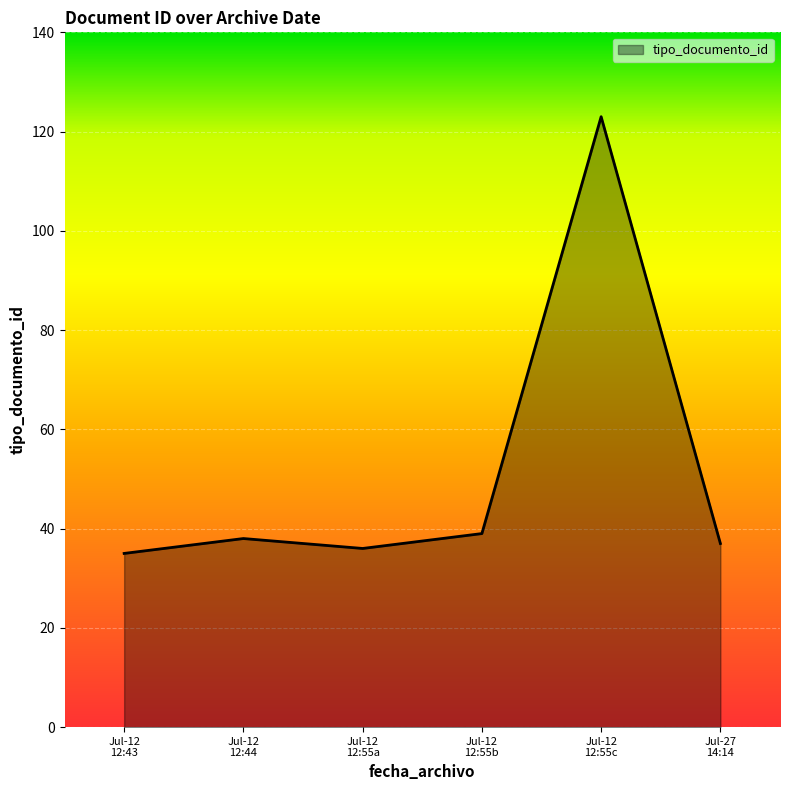

How many lines are shown in the chart?

1